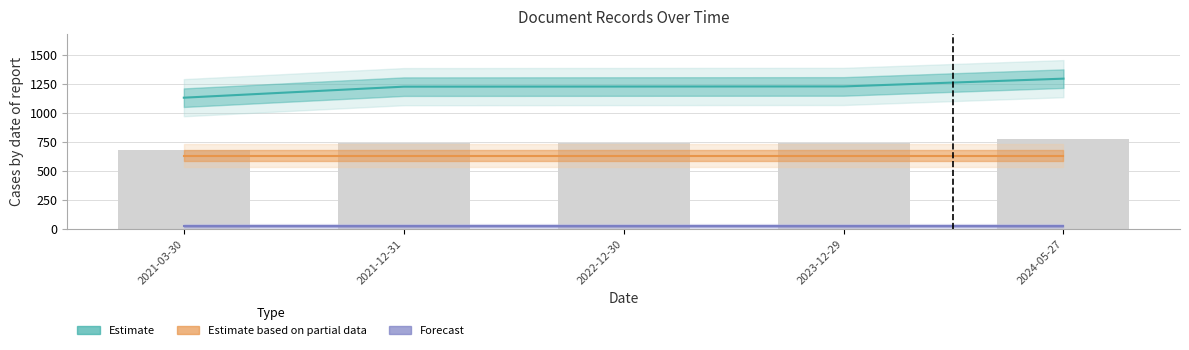

How many groups of bars are there?

5